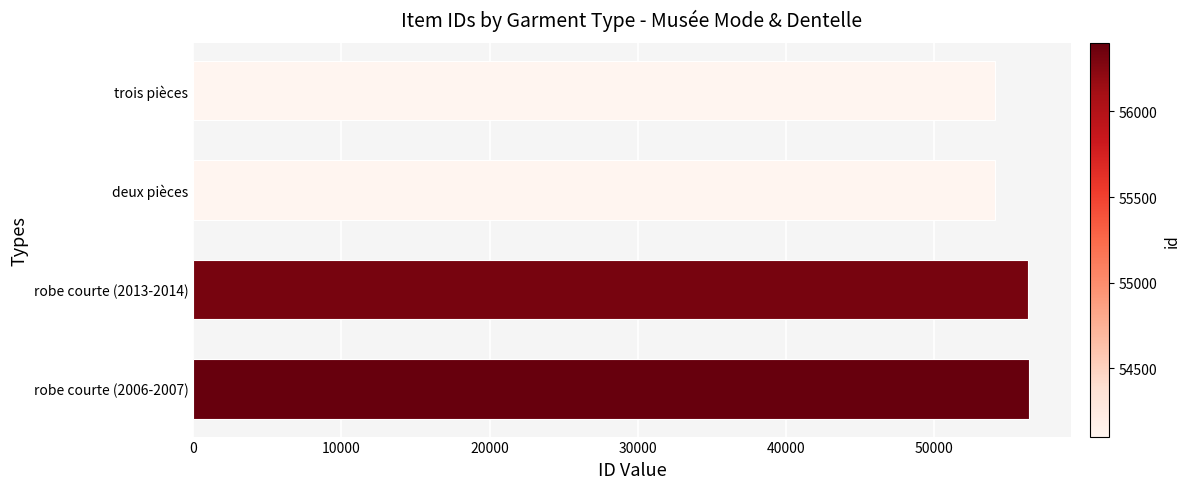

What is the minimum value shown in the chart?

54101